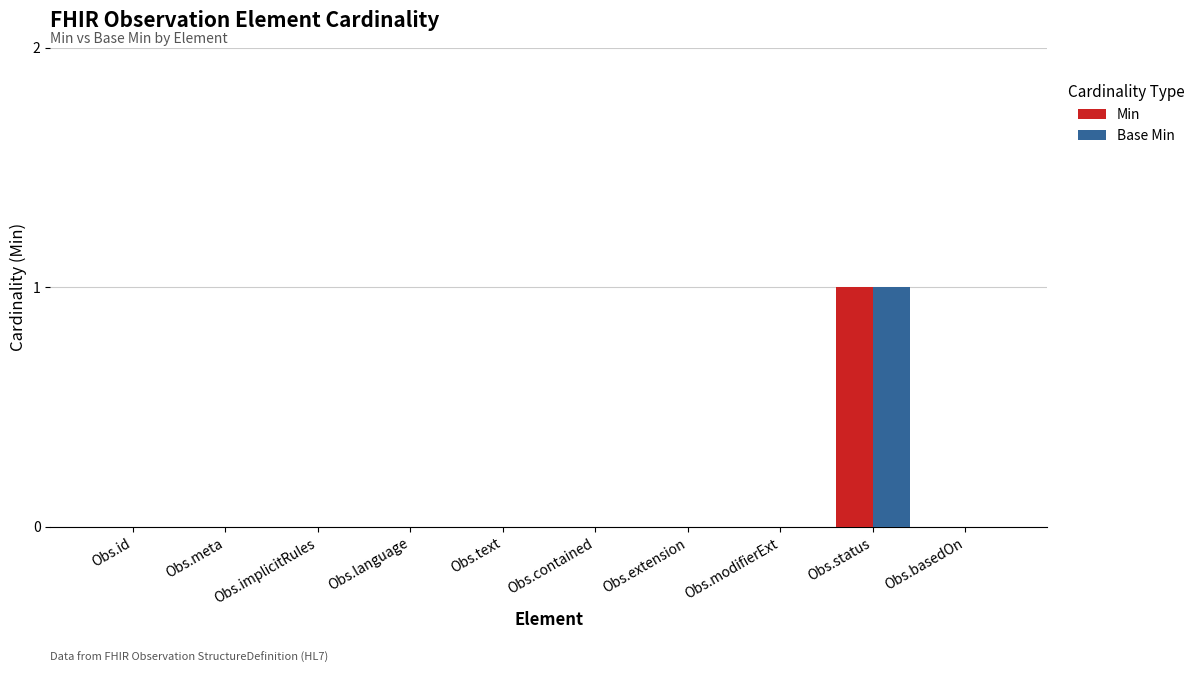

Count the Min values in the range 0 to 1.

10